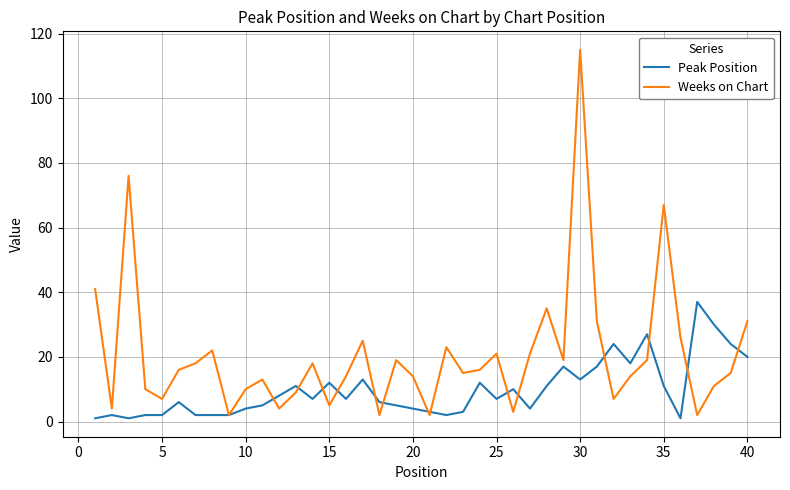

What is the maximum value shown in the chart?

115